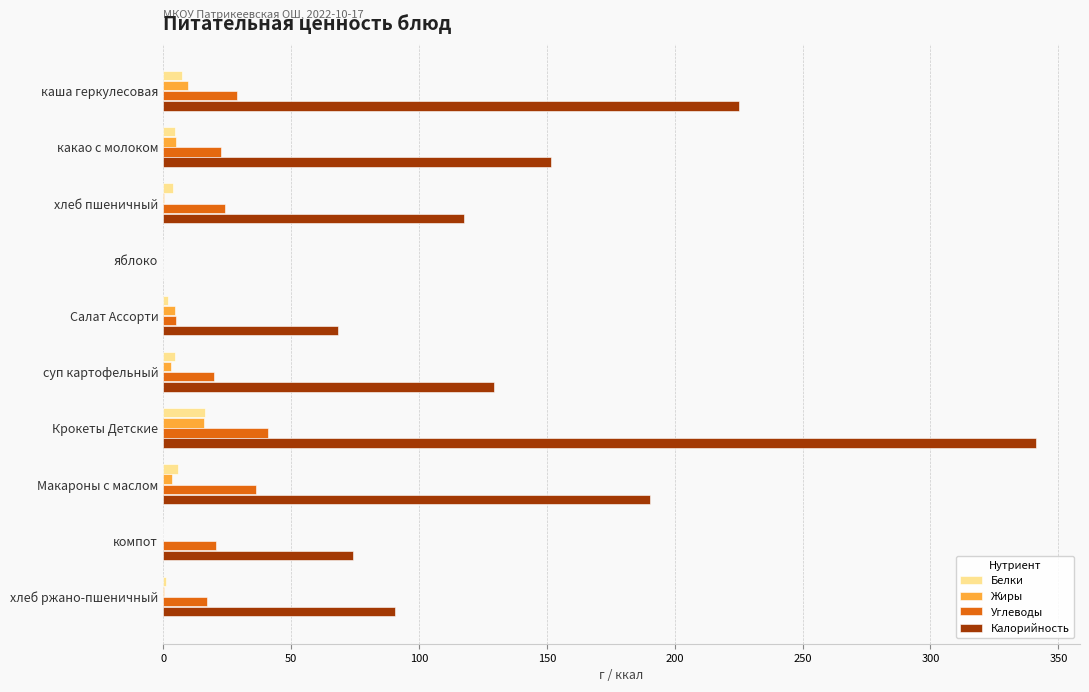

What is the maximum value for Углеводы?

40.9